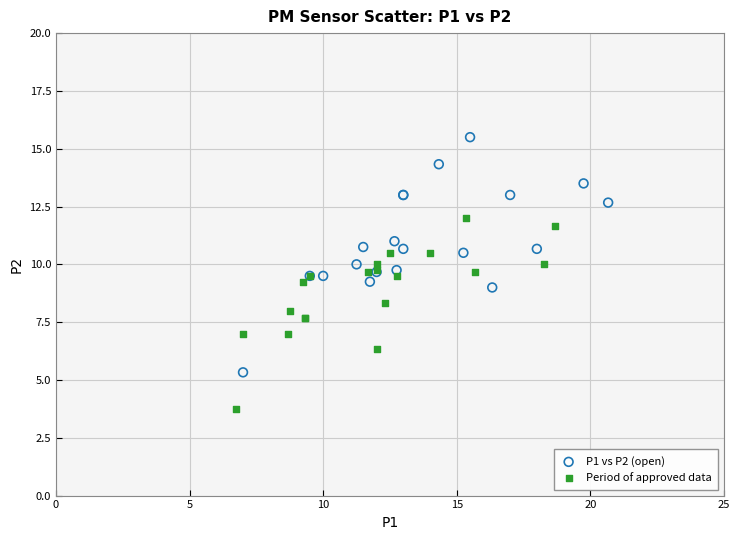

Which series reaches the maximum Y coordinate?

P1 vs P2 (open)